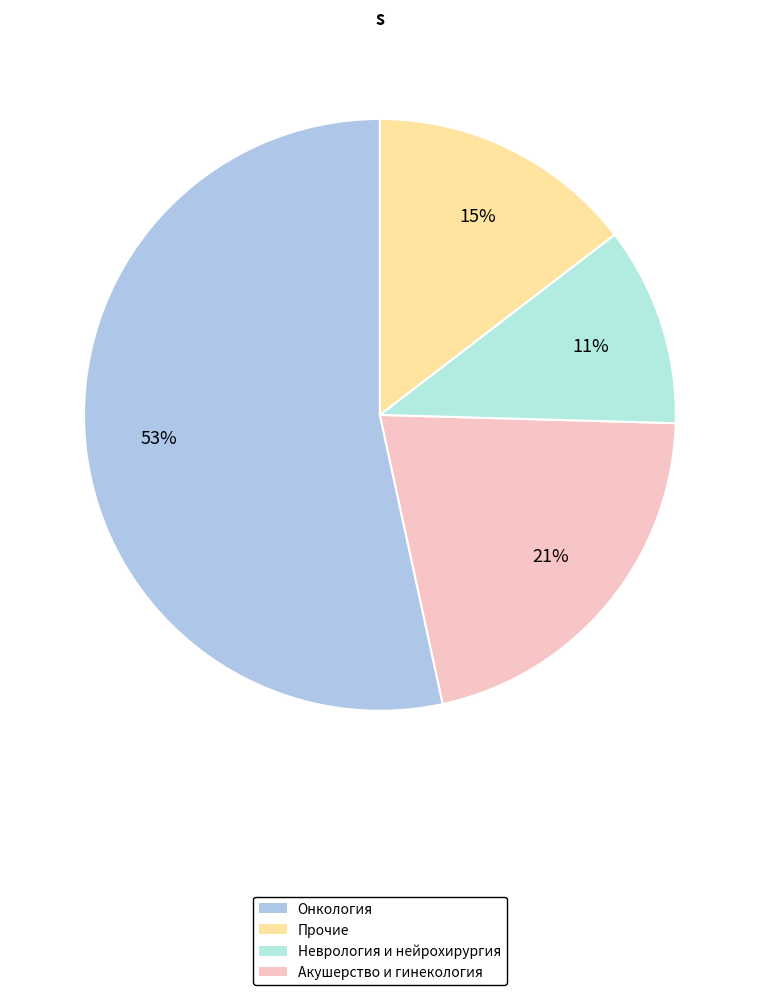

How many segments does this pie chart have?

4